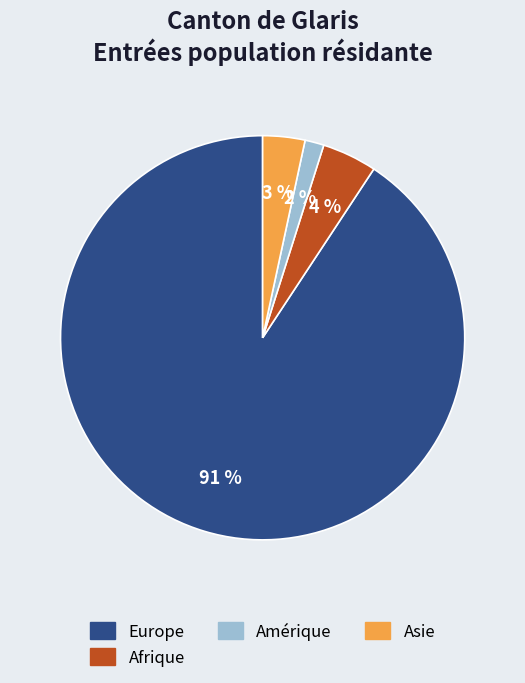

To the nearest percent, what is the difference between the largest and smallest slice percentages?

89%